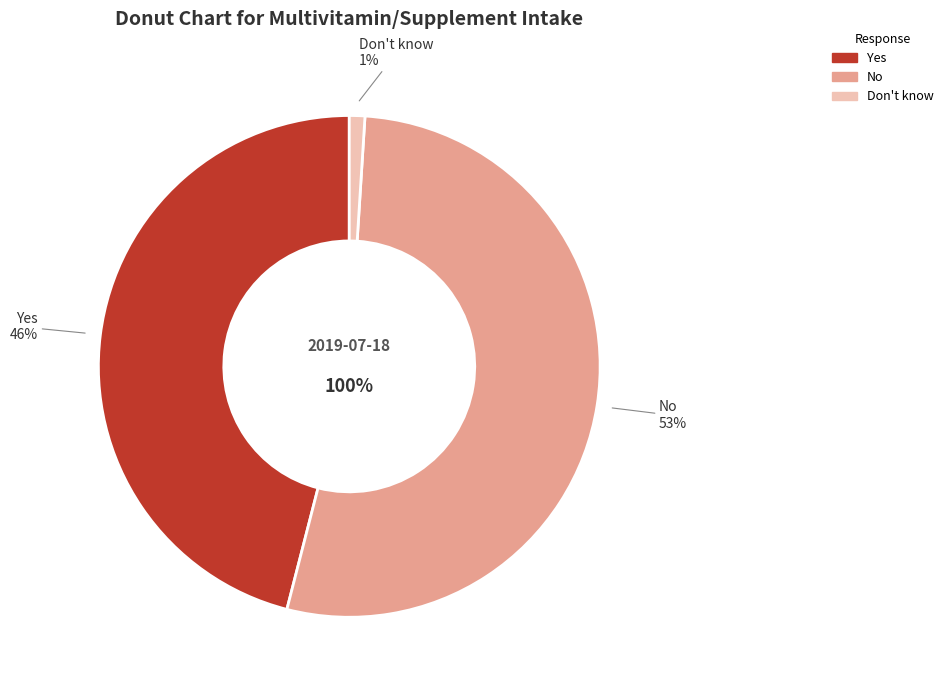

What percentage is the Don't know slice, to the nearest percent?

1%